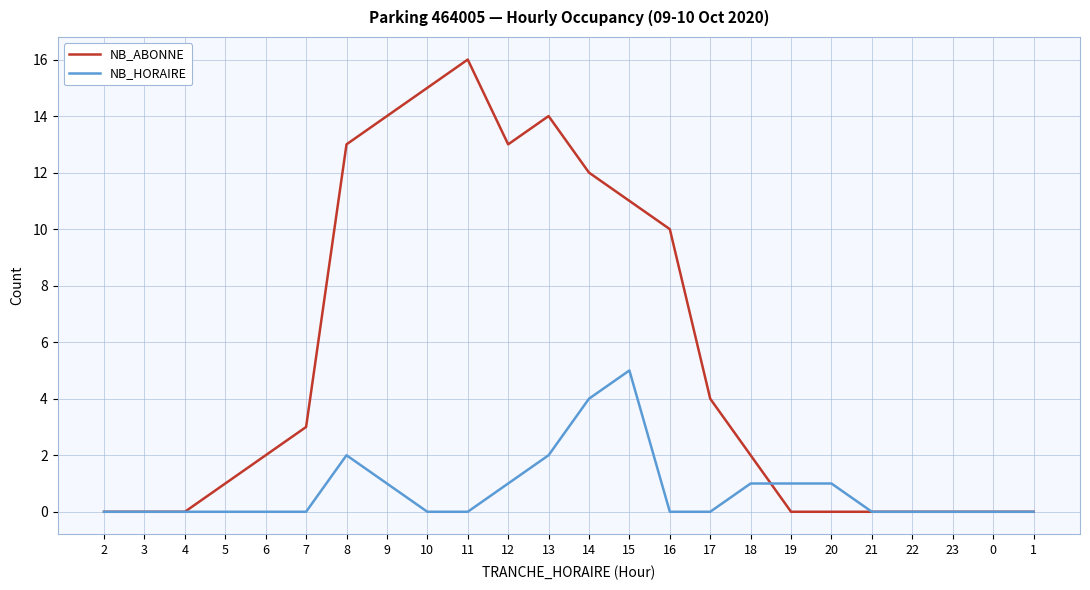

What is the difference between the second highest and second lowest values in the NB_ABONNE series?

15